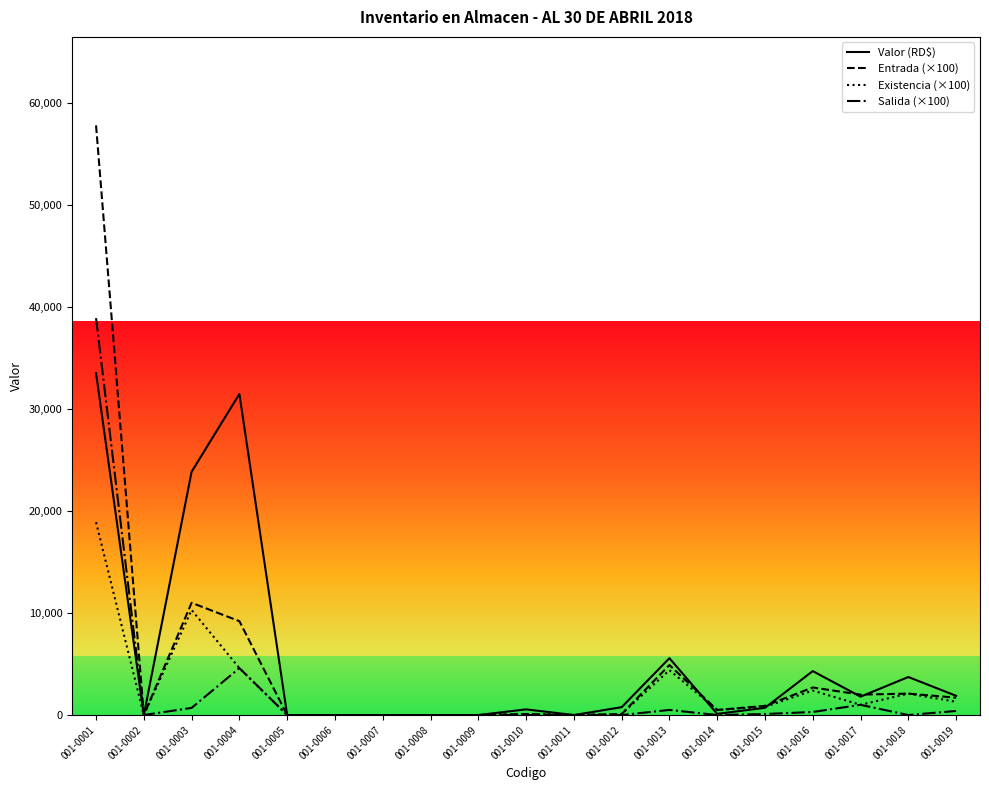

At which category does Valor (RD$) reach its first local peak?

001-0004